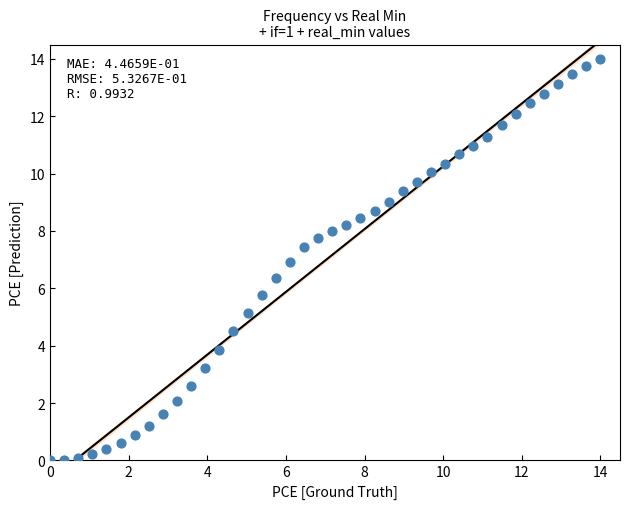

What is the range of Y values (max minus min)?

14.0